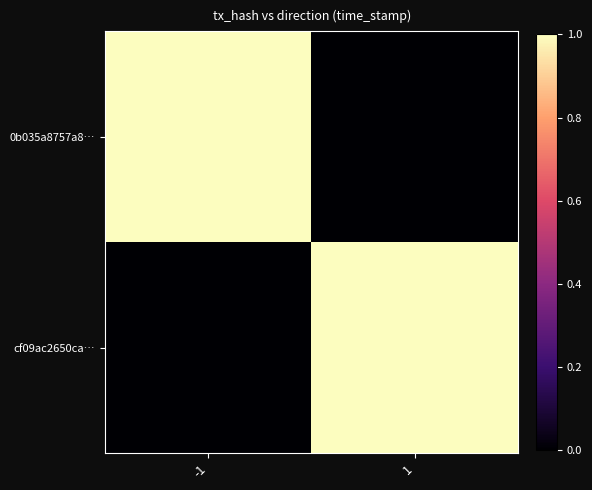

At how many categories does at least one series exceed 0?

2